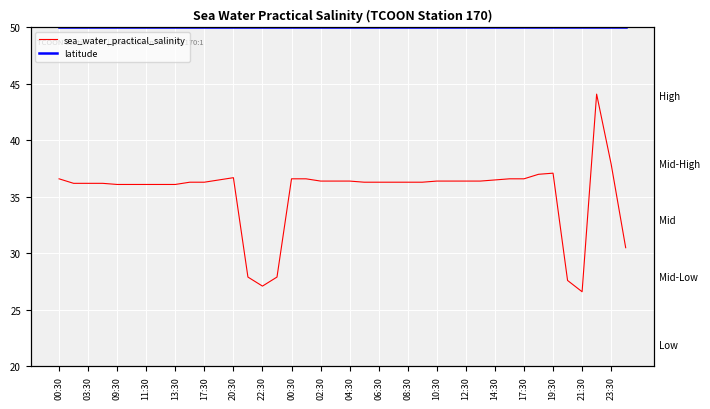

How many lines are shown in the chart?

2